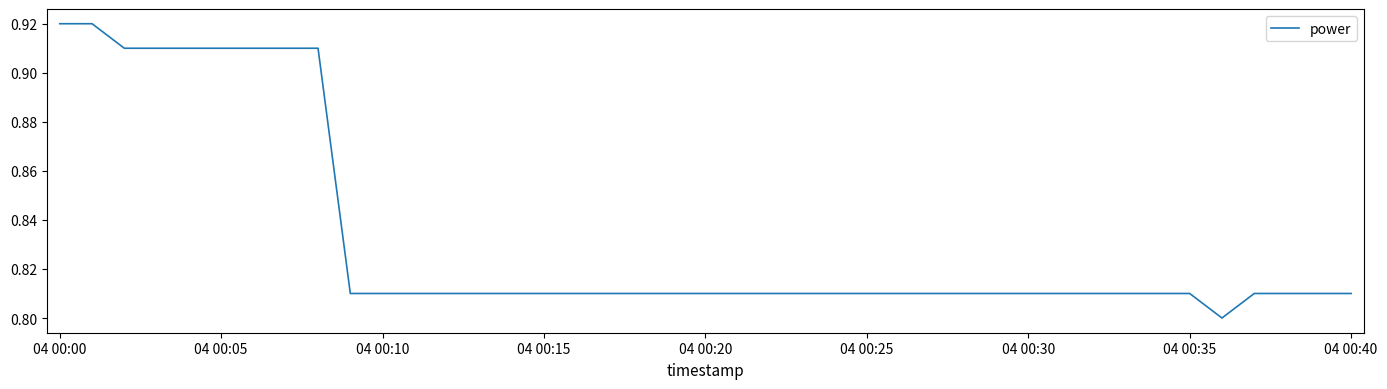

How many lines are shown in the chart?

1